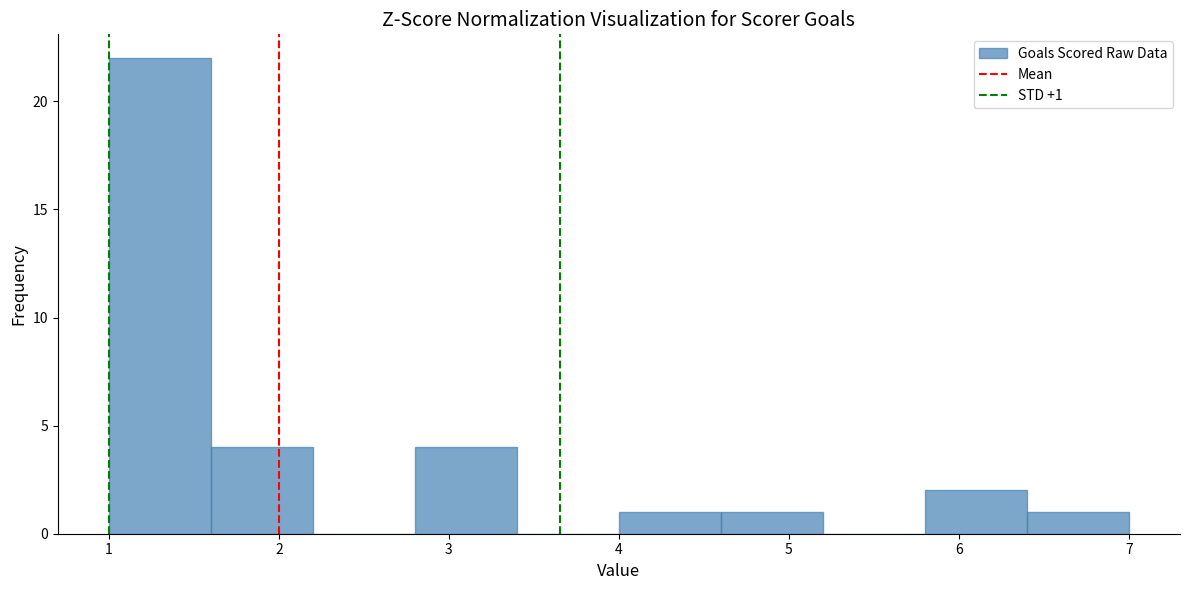

Which range on the x-axis has the tallest bar?

1.0 to 1.6